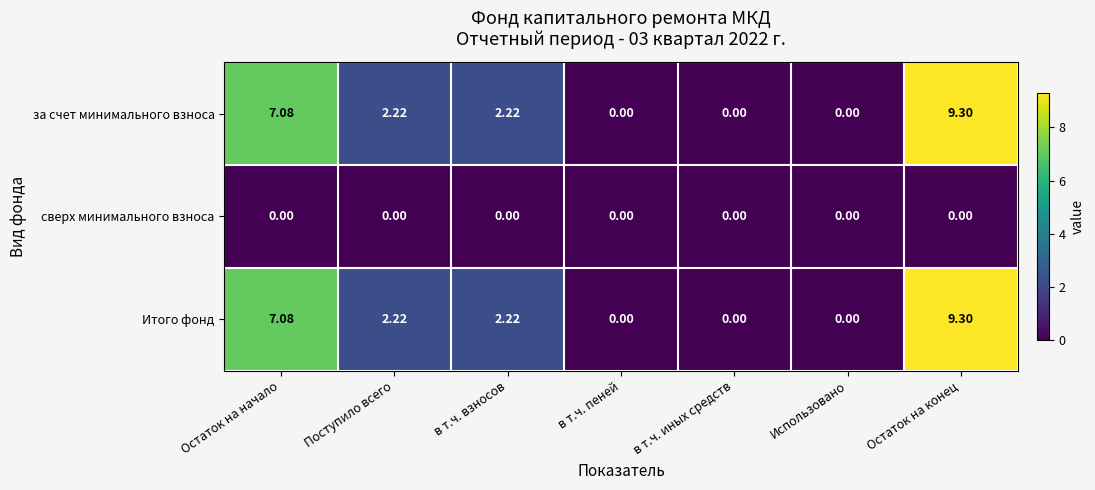

At which category is the sum across all series the highest?

Остаток на конец